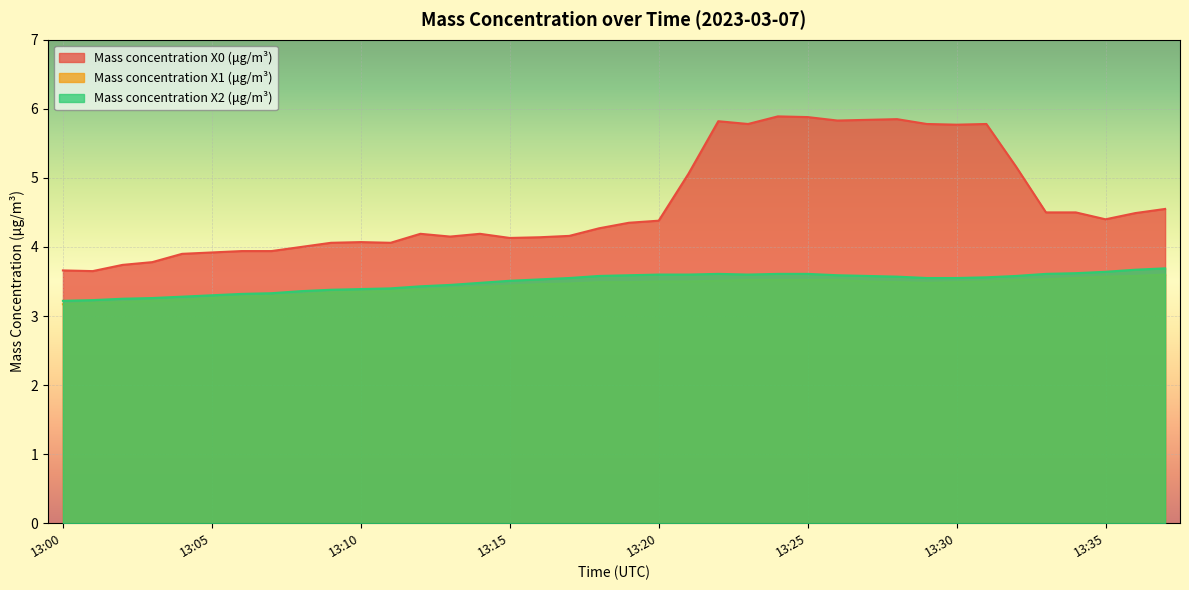

How many lines are shown in the chart?

3